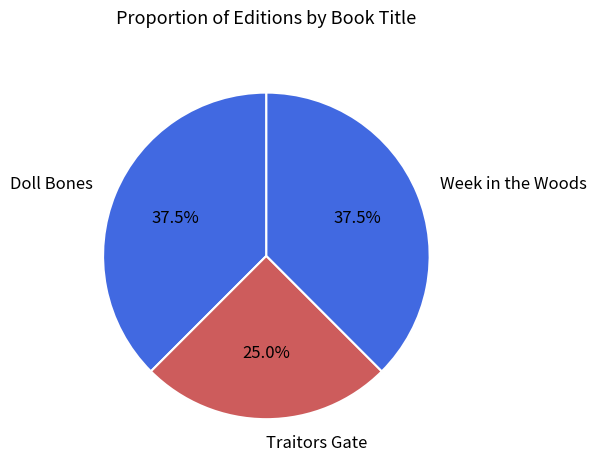

Combined, do Week in the Woods and Doll Bones account for over 50%?

Yes